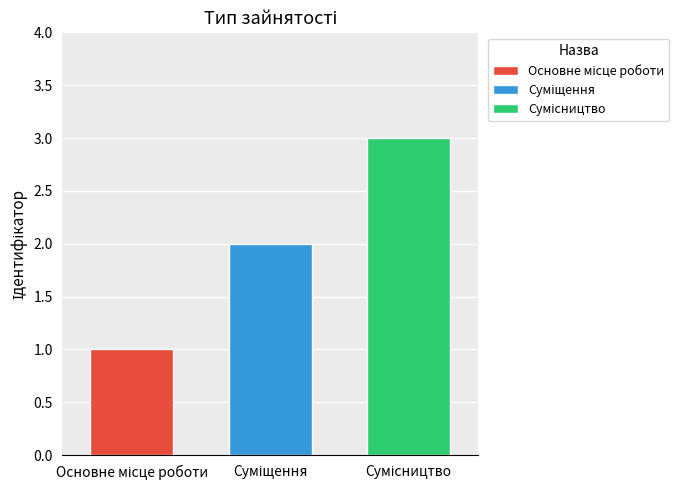

How many categories are shown in the chart?

1